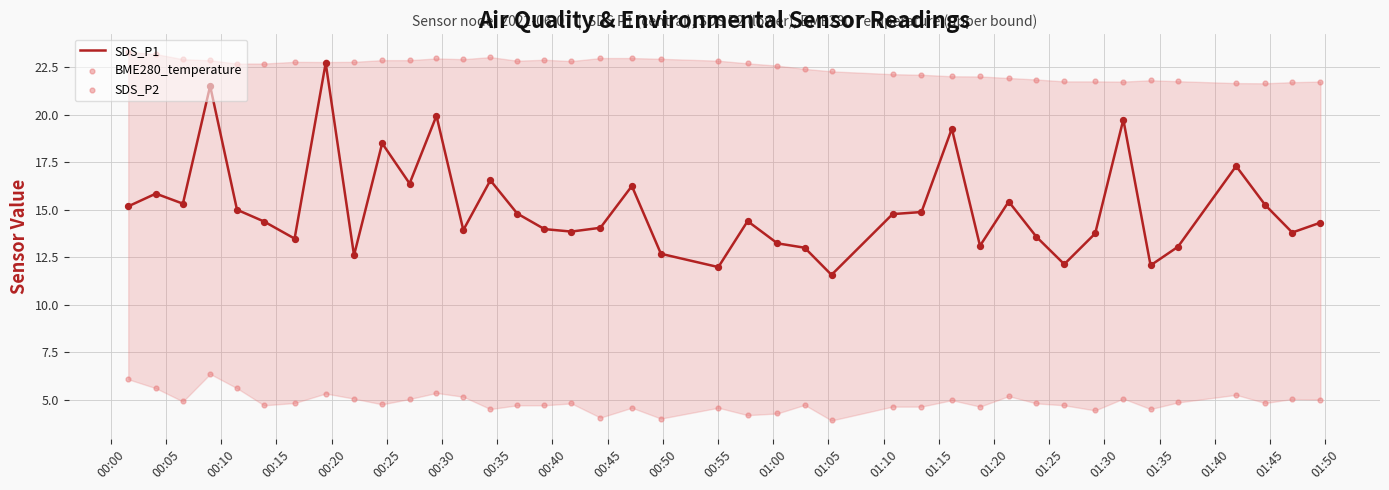

Which series has the largest Y range (max minus min)?

SDS_P1